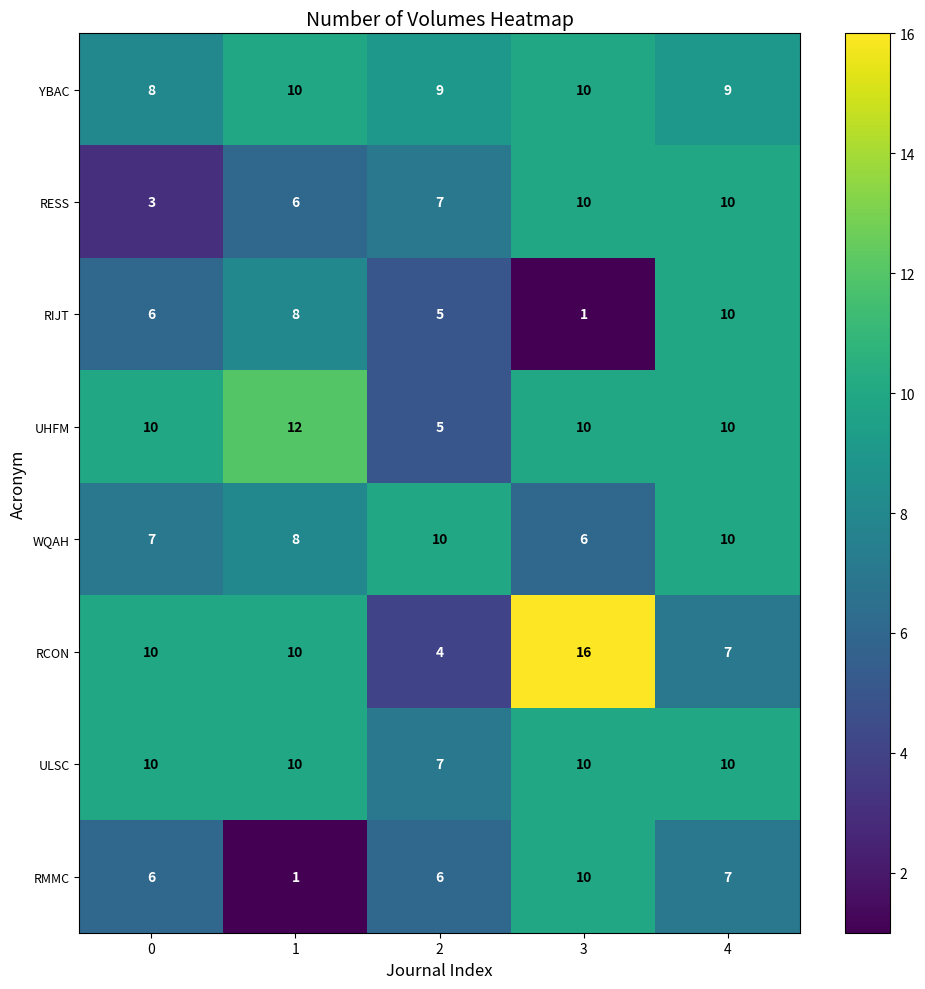

Read the RESS value at 1.

6